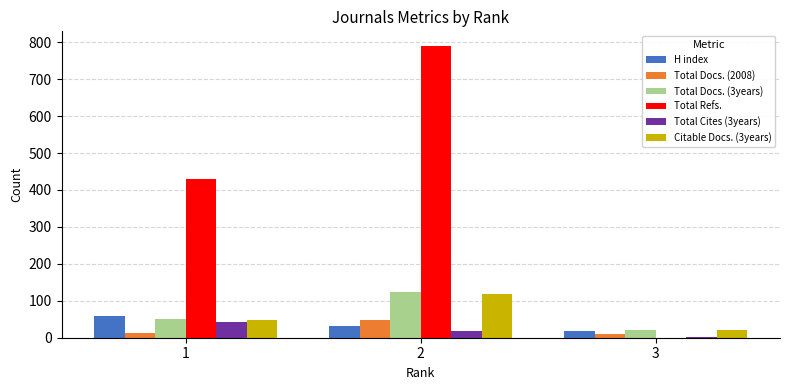

How many groups of bars are there?

3